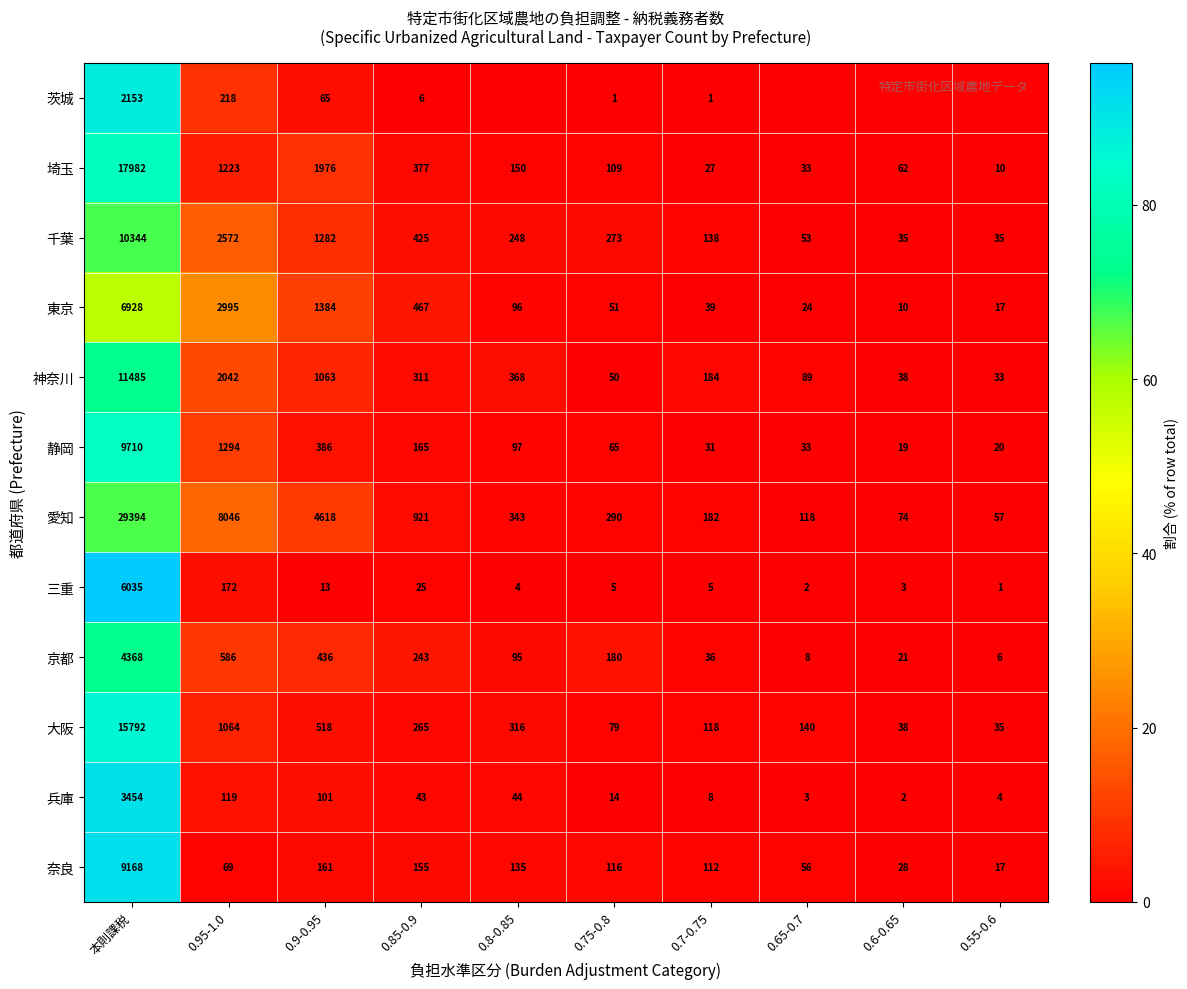

Where does the 埼玉 series first go above 150?

本則課税